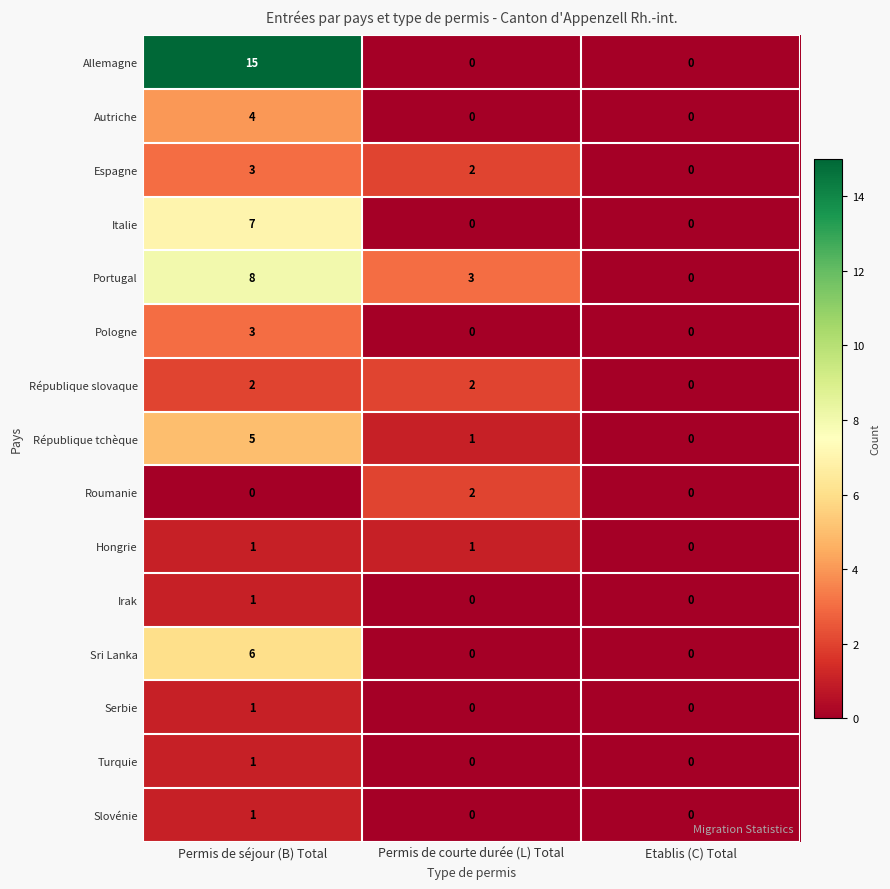

What is the average value of the Allemagne series?

5